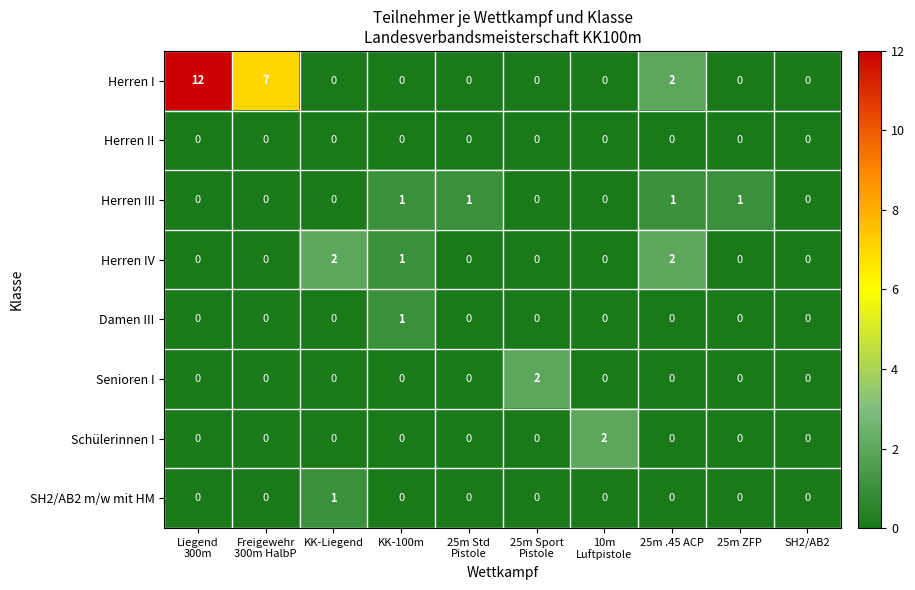

How many distinct data groups are displayed?

8